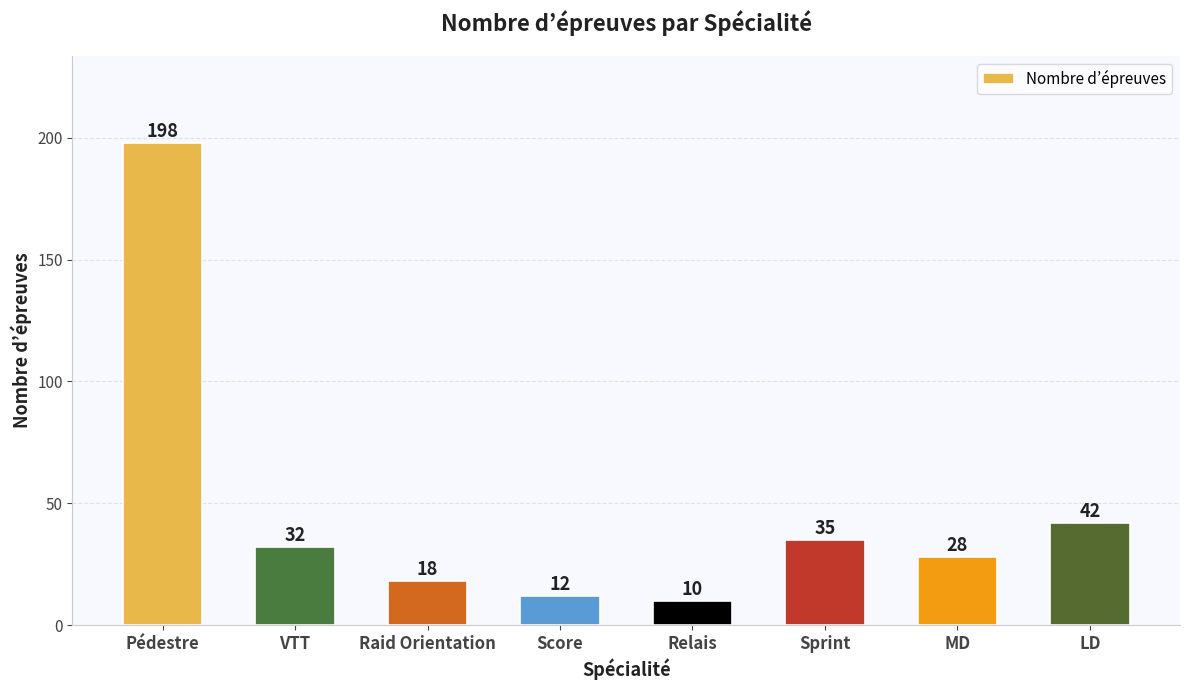

What is the ratio of the value at Pédestre to the value at MD?

7.1